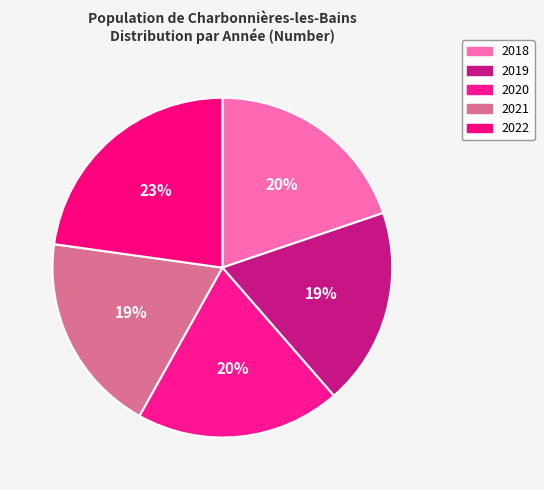

True or false: 2018 accounts for 20% of the total.

True